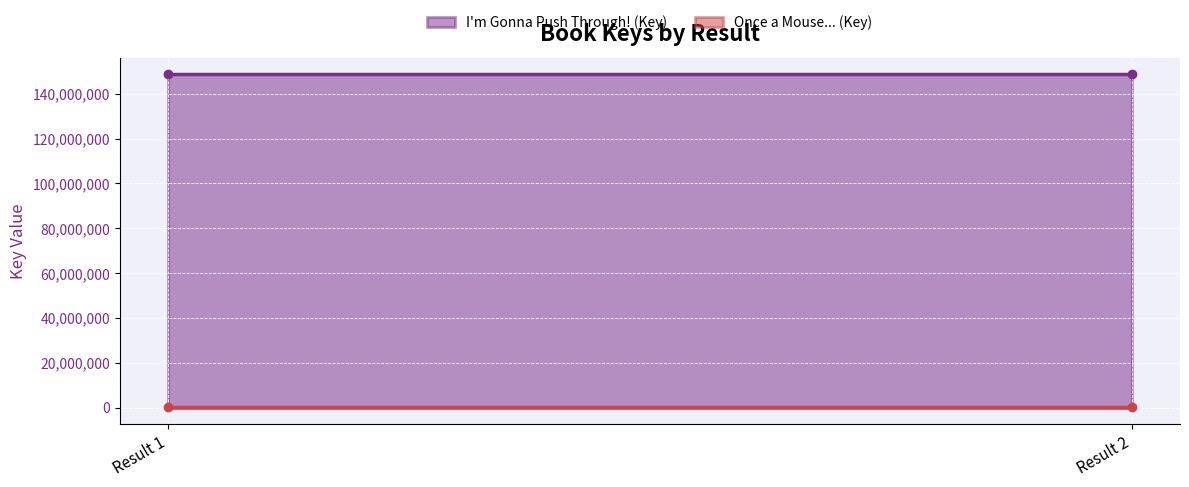

What is the value of the I'm Gonna Push Through! (Key) point at the 2nd from the left?

148575866